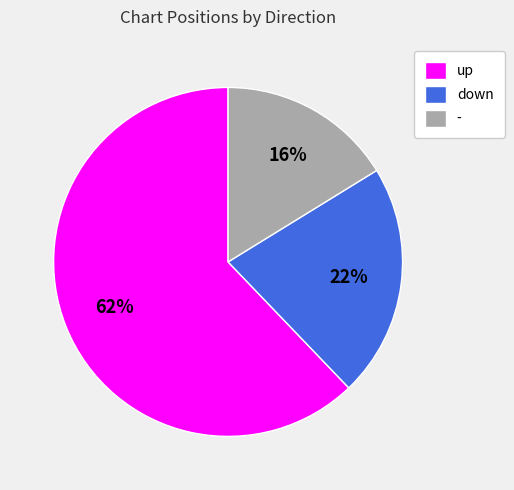

To the nearest percent, what is the average slice percentage?

33%